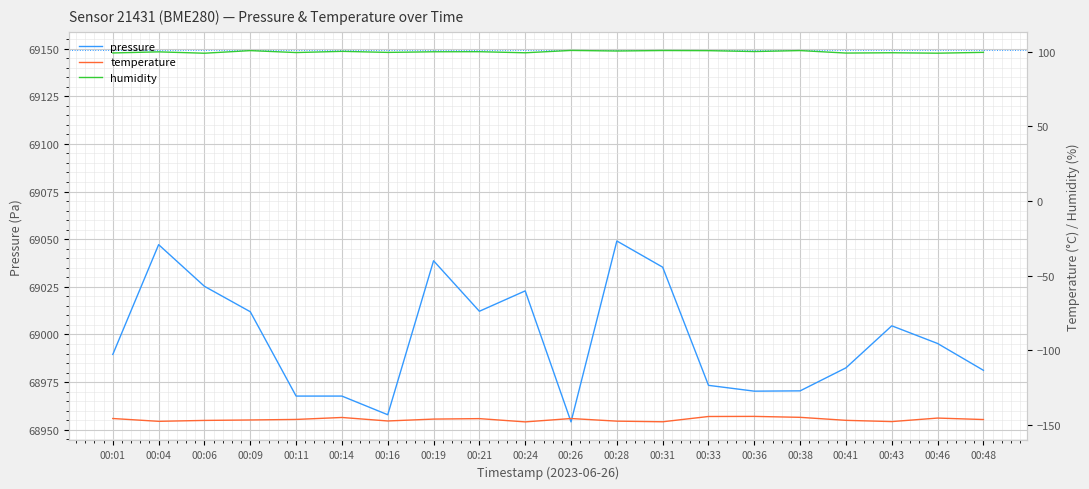

Reading left to right, list all the values displayed in this chart.

pressure: 68989.5	69047.1	69025.3	69011.9	68967.7	68967.7	68957.9	69038.7	69012.2	69022.9	68954.1	69049.1	69035.3	68973.3	68970.2	68970.4	68982.5	69004.5	68995.3	68981.2
temperature: -145.7	-147.5	-146.9	-146.6	-146.3	-145.0	-147.3	-146.0	-145.7	-147.9	-145.7	-147.4	-147.8	-144.3	-144.2	-144.9	-146.9	-147.7	-145.4	-146.3
humidity: 99.2	100.0	99.1	100.8	99.5	100.3	99.6	100.0	100.1	99.4	100.9	100.6	100.9	100.8	100.2	100.8	99.2	99.4	99.1	99.7